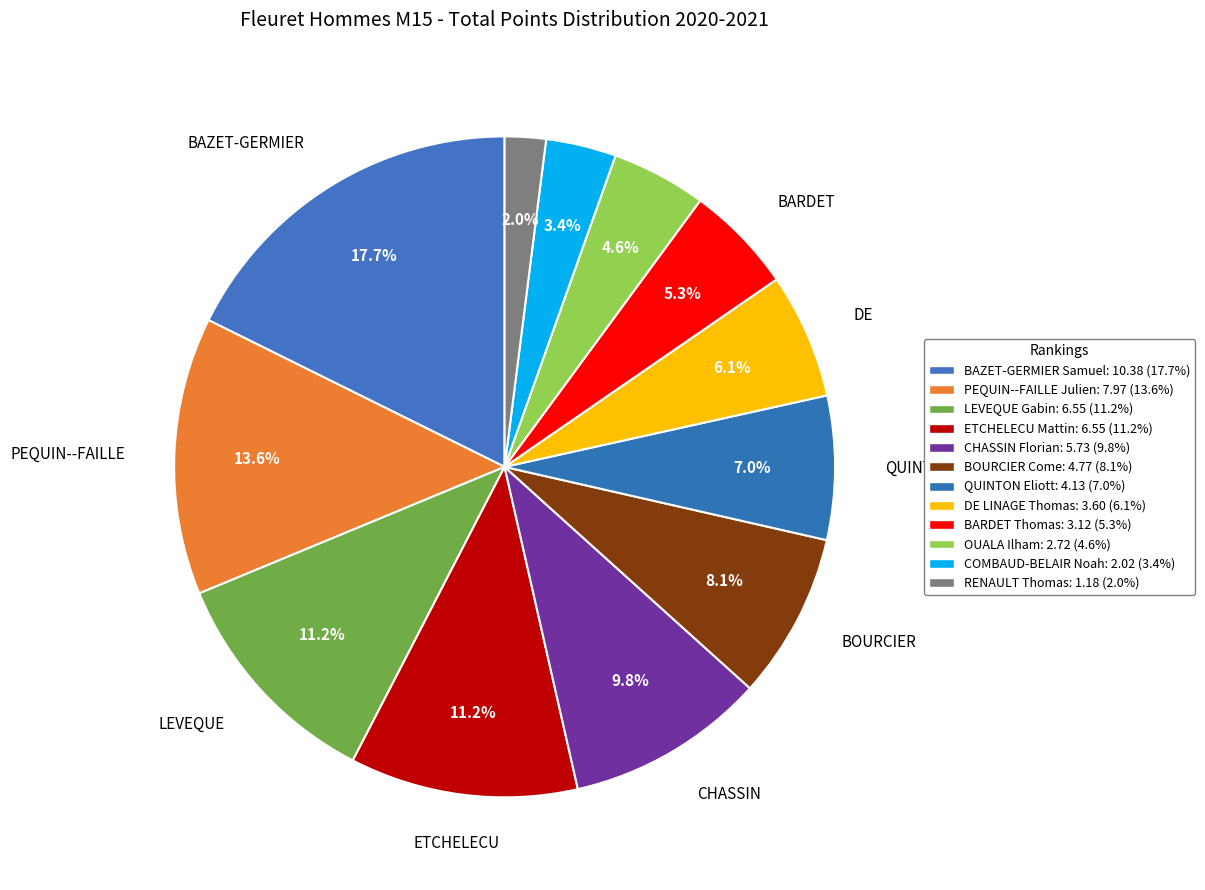

What is the change in value from PEQUIN--FAILLE Julien to BOURCIER Come?

-3.2